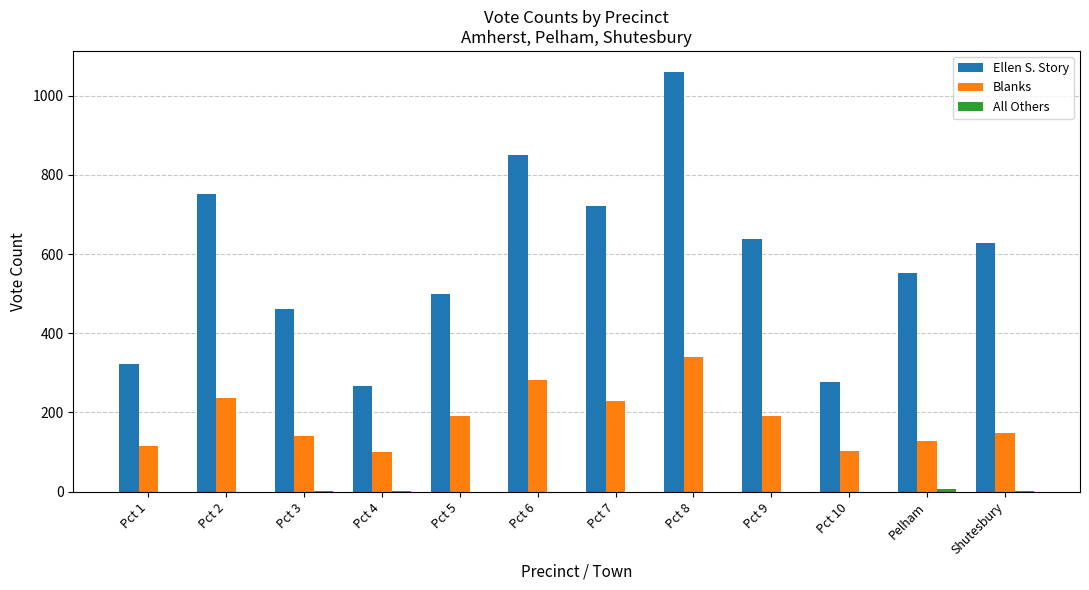

The value of Ellen S. Story at Pct 3 is 780. True or false?

False